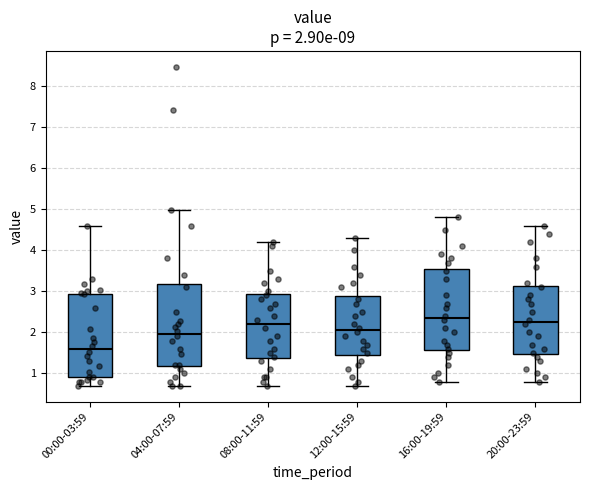

Which box's median line is the lowest?

00:00-03:59